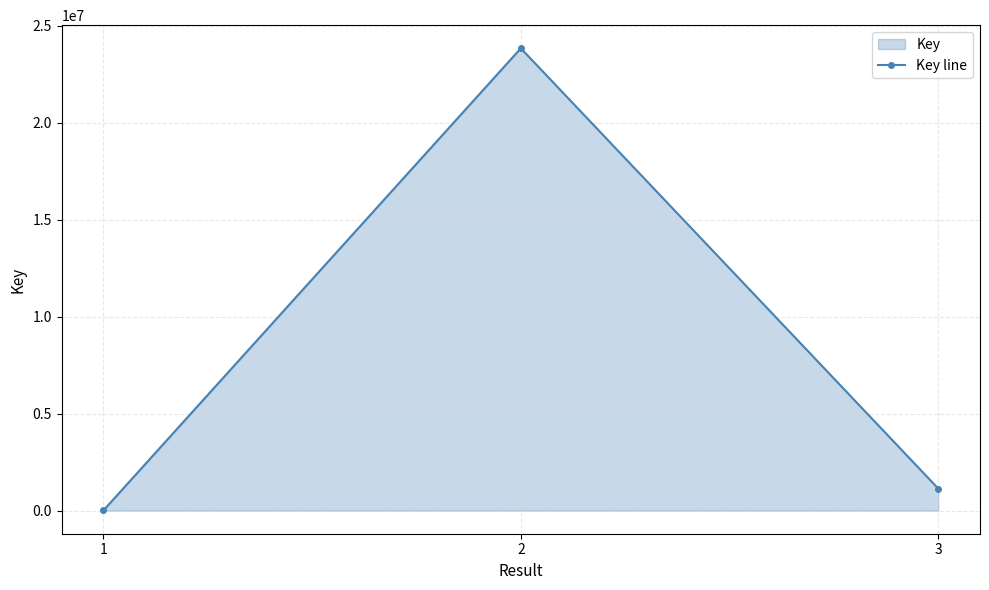

What is the minimum value shown in the chart?

7884